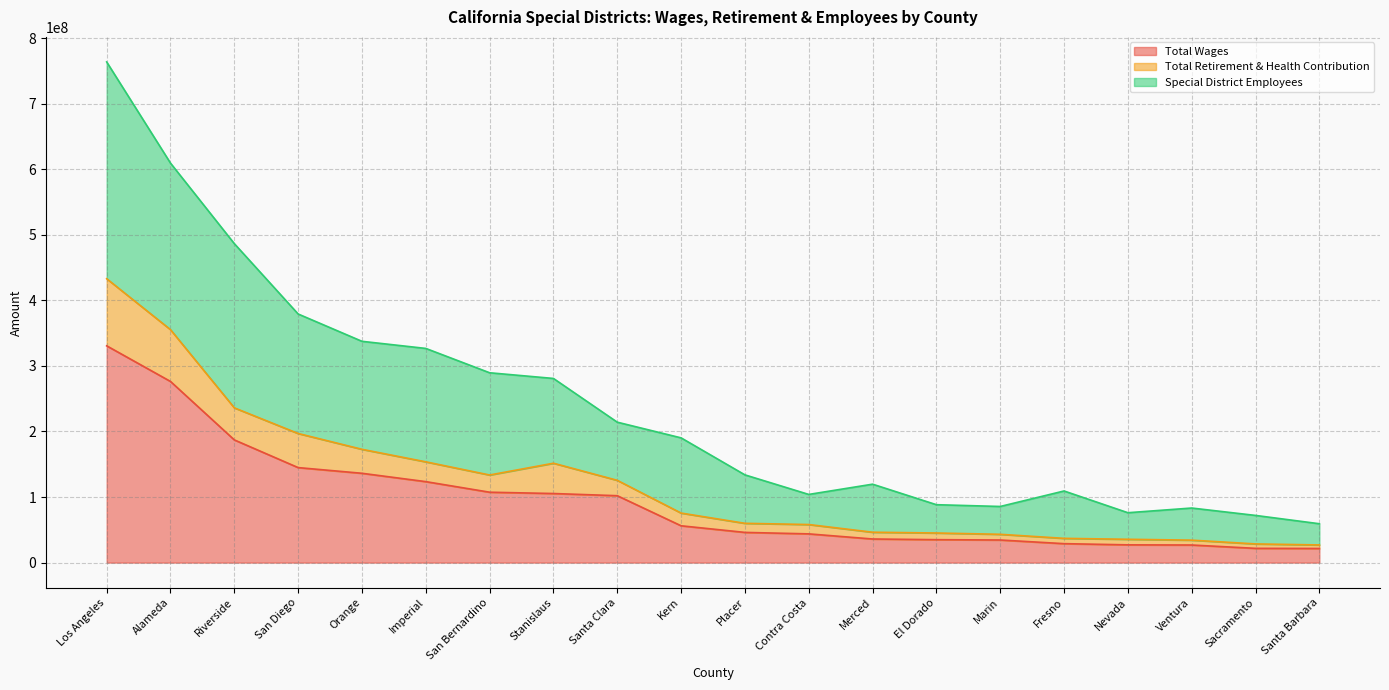

The value of Special District Employees at Stanislaus is 166064192.8. True or false?

False